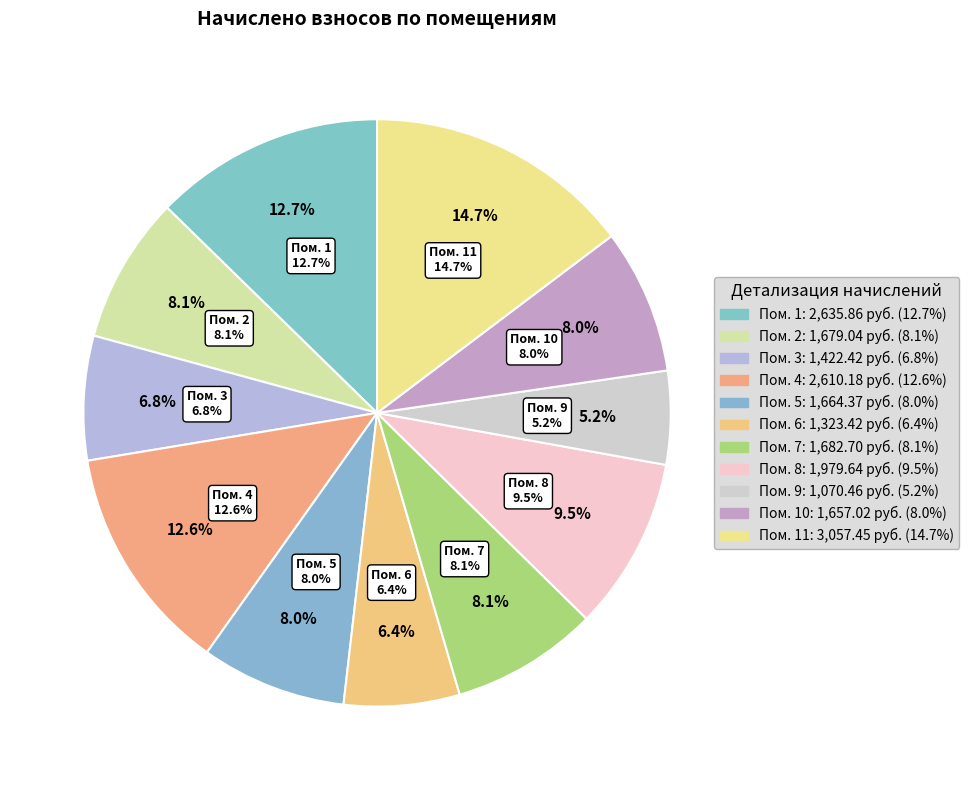

Is there any slice that represents more than half of the pie?

No